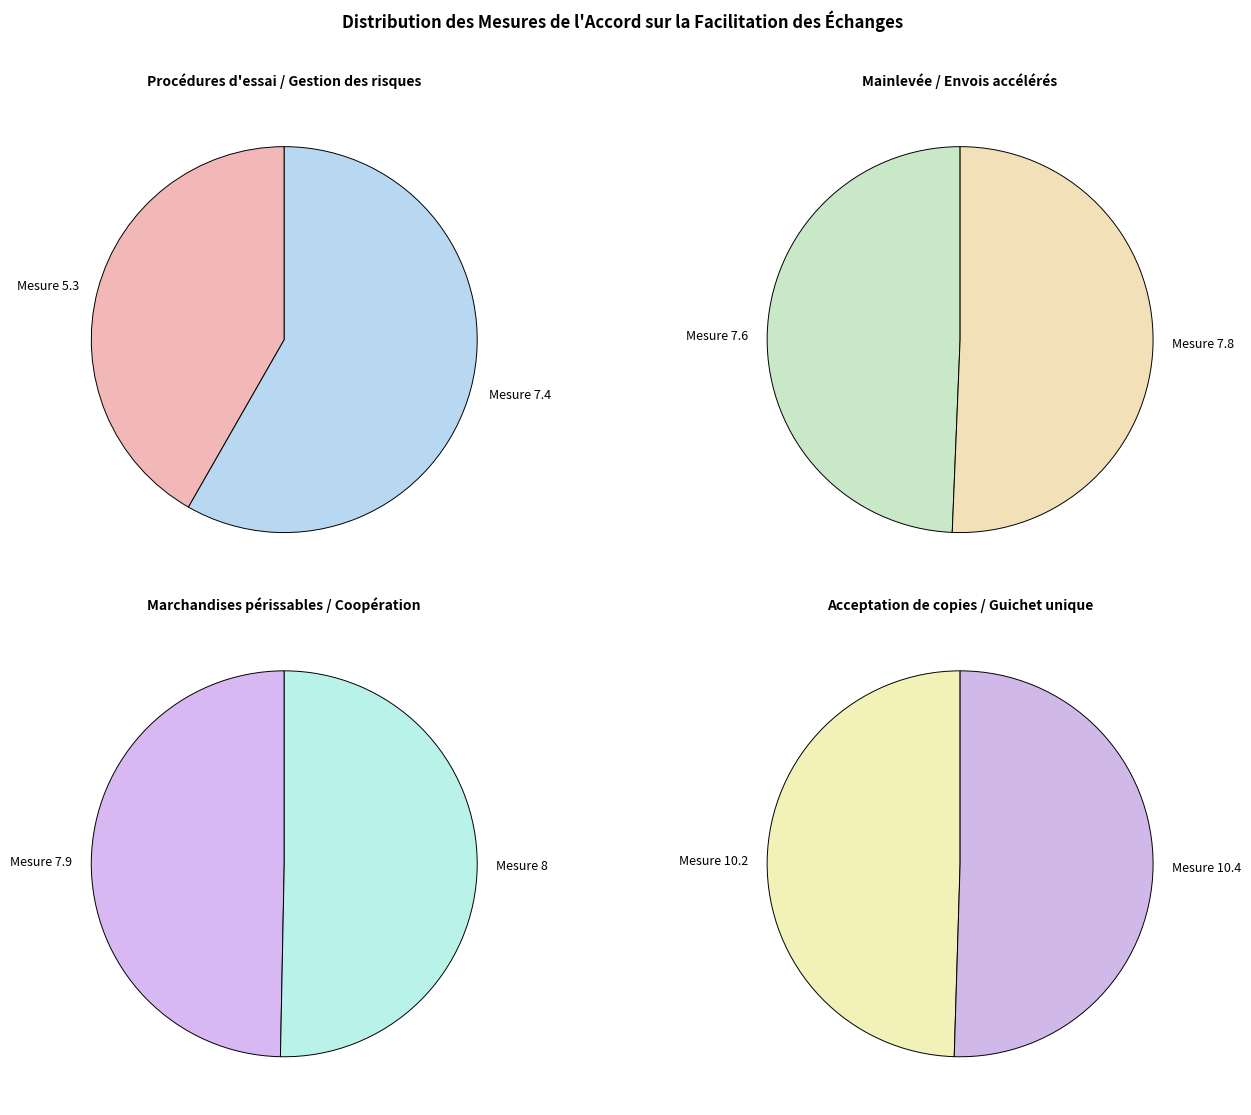

To the nearest percent, what is the average slice percentage?

12%